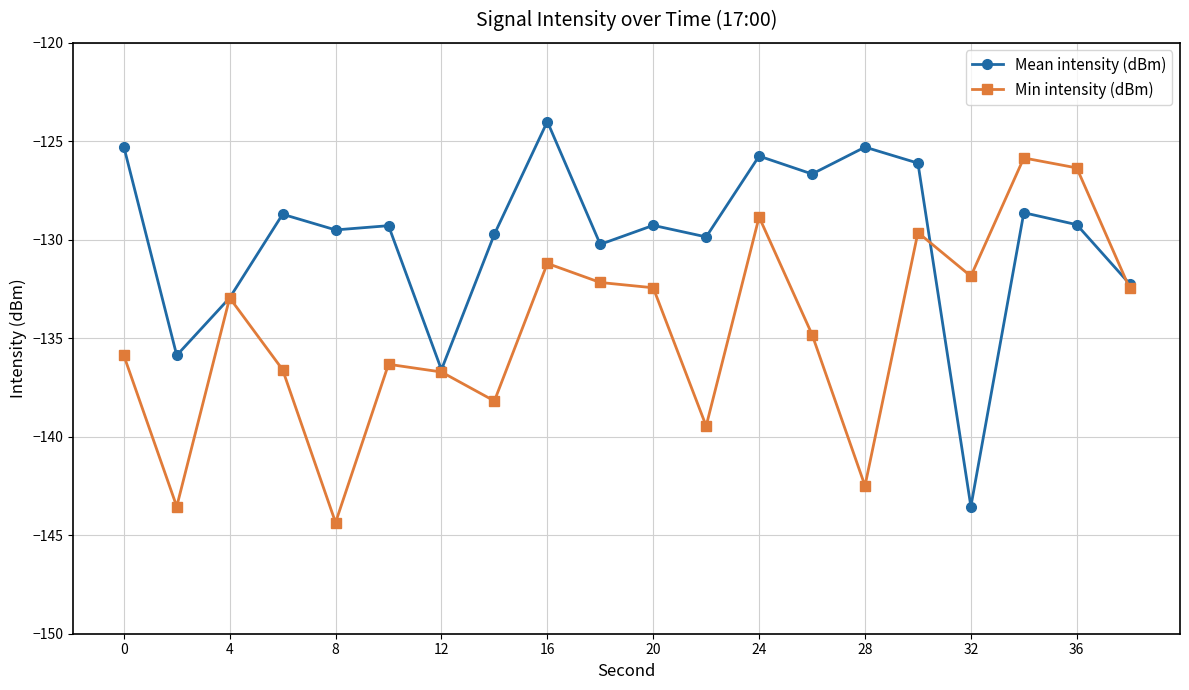

What is the greatest value displayed?

-124.0